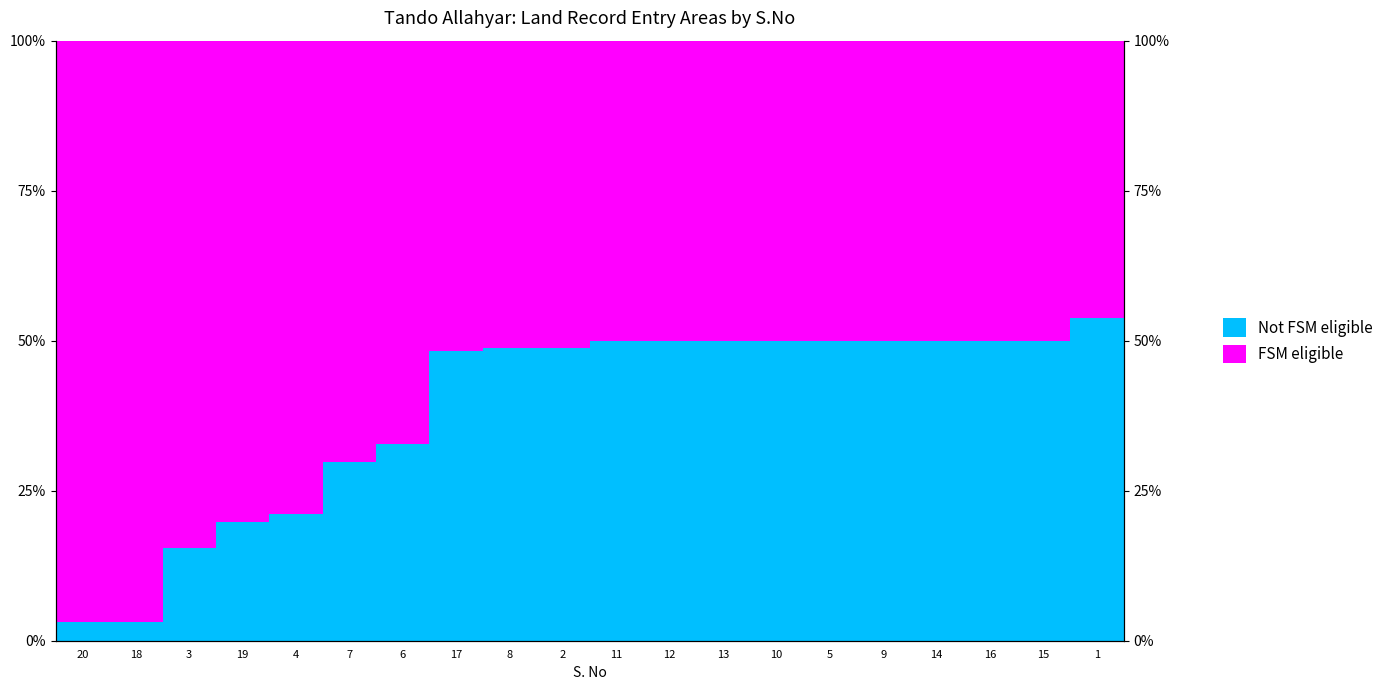

How many bars are there in each group?

2